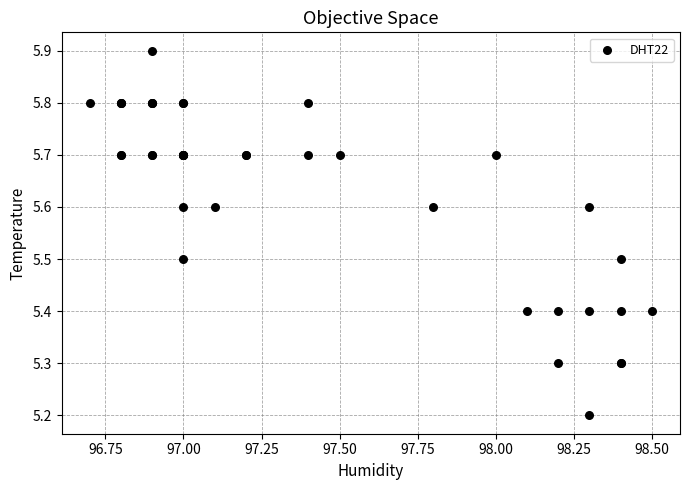

What Y value in the scatter plot is closest to 5?

5.2